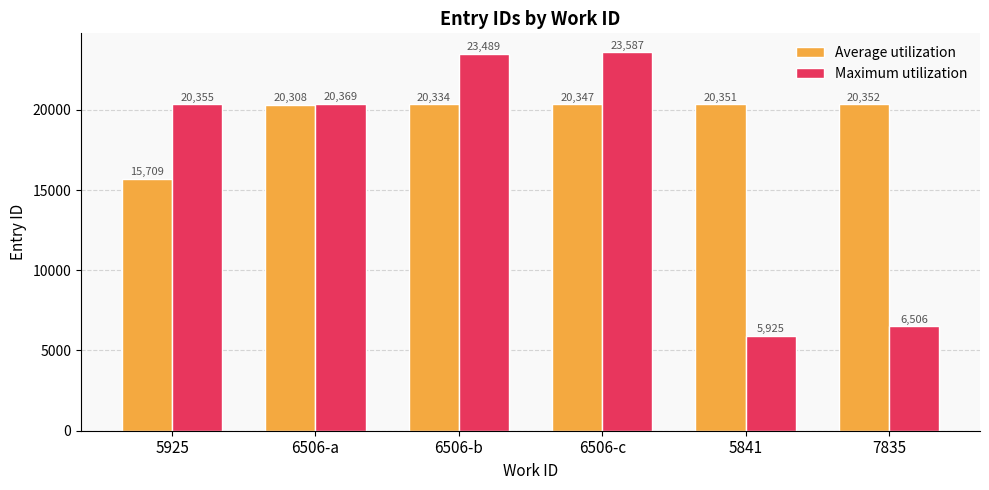

At how many categories does at least one series exceed 14341?

6